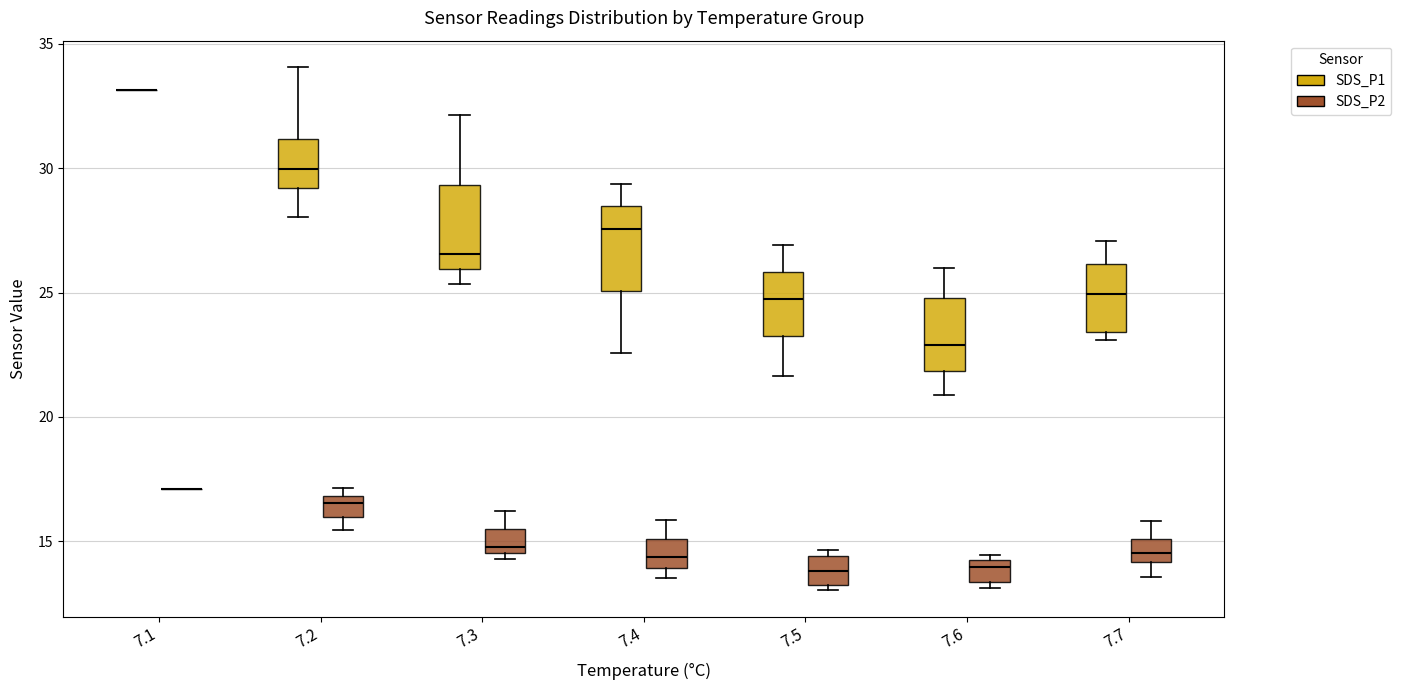

Reading left to right, read every box against the y-axis: the position of its median line, the range the box covers, and the ends of its whiskers. The values are not printed on the chart, so give them approximately, as read against the axis.

7.1 (SDS_P1): box collapsed to a line at 33.0, whiskers 33.0 to 33.0
7.1 (SDS_P2): box collapsed to a line at 17.0, whiskers 17.0 to 17.0
7.2 (SDS_P1): median 30.0, box 29.0 to 31.0, whiskers 28.0 to 34.0
7.2 (SDS_P2): median 16.5, box 16.0 to 17.0, whiskers 15.5 to 17.0 (just above the box's upper edge)
7.3 (SDS_P1): median 26.5, box 26.0 to 29.5, whiskers 25.5 to 32.0
7.3 (SDS_P2): median 15.0, box 14.5 to 15.5, whiskers 14.5 (just below the box's lower edge) to 16.0
7.4 (SDS_P1): median 27.5, box 25.0 to 28.5, whiskers 22.5 to 29.5
7.4 (SDS_P2): median 14.5, box 14.0 to 15.0, whiskers 13.5 to 16.0
7.5 (SDS_P1): median 25.0, box 23.0 to 26.0, whiskers 21.5 to 27.0
7.5 (SDS_P2): median 14.0, box 13.5 to 14.5, whiskers 13.0 to 14.5 (just above the box's upper edge)
7.6 (SDS_P1): median 23.0, box 22.0 to 25.0, whiskers 21.0 to 26.0
7.6 (SDS_P2): median 14.0 (just below the box's upper edge), box 13.5 to 14.0, whiskers 13.0 to 14.5
7.7 (SDS_P1): median 25.0, box 23.5 to 26.0, whiskers 23.0 to 27.0
7.7 (SDS_P2): median 14.5, box 14.0 to 15.0, whiskers 13.5 to 16.0